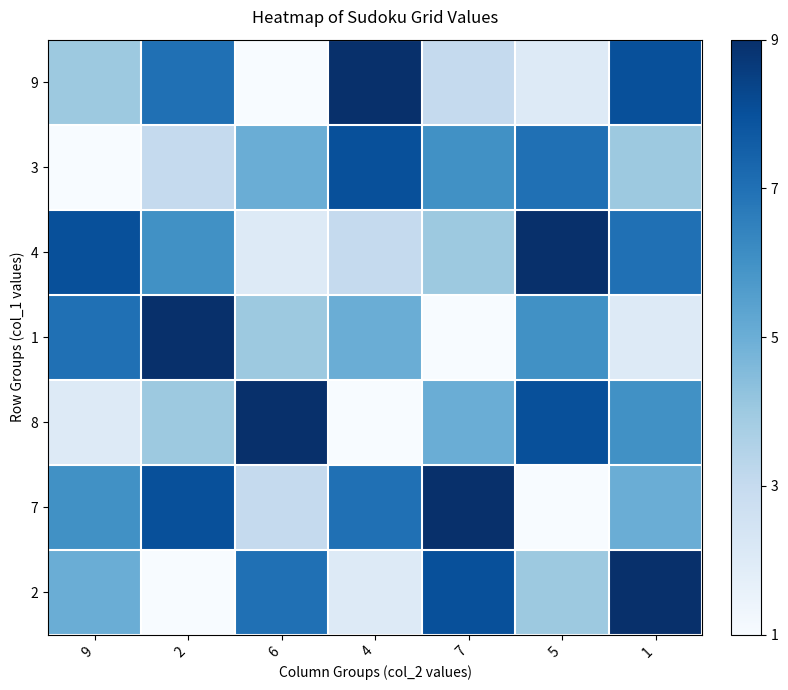

Which label corresponds to the largest value in the chart?

4